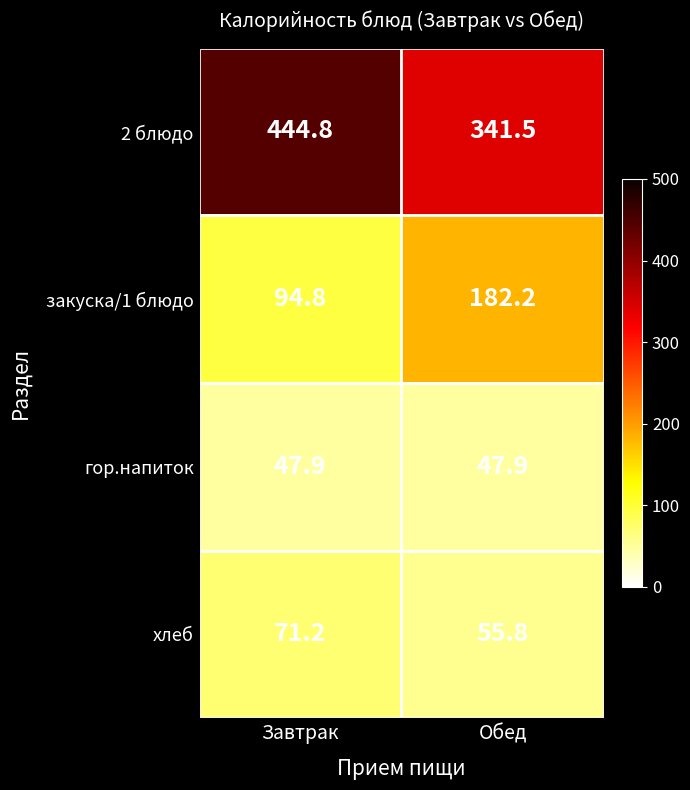

What is the greatest value displayed?

444.8